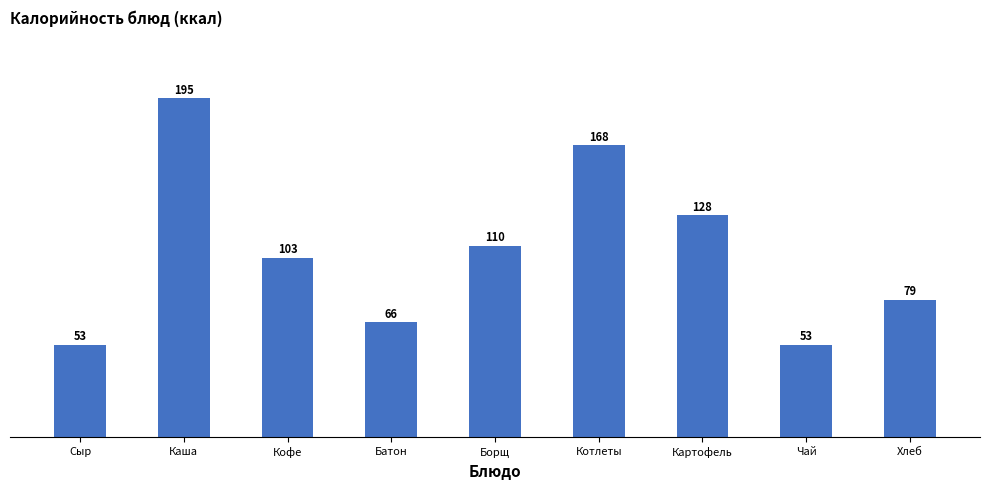

What position from the right is Чай?

2